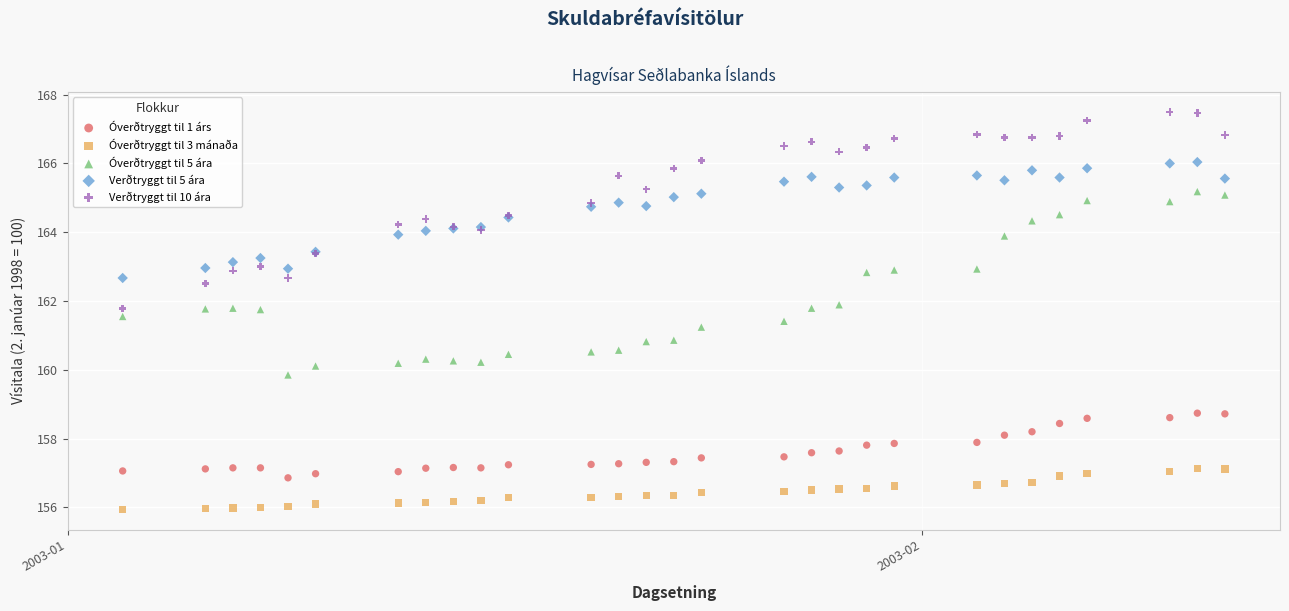

What are all the series names shown in the legend?

Óverðtryggt til 1 árs, Óverðtryggt til 3 mánaða, Óverðtryggt til 5 ára, Verðtryggt til 5 ára, Verðtryggt til 10 ára